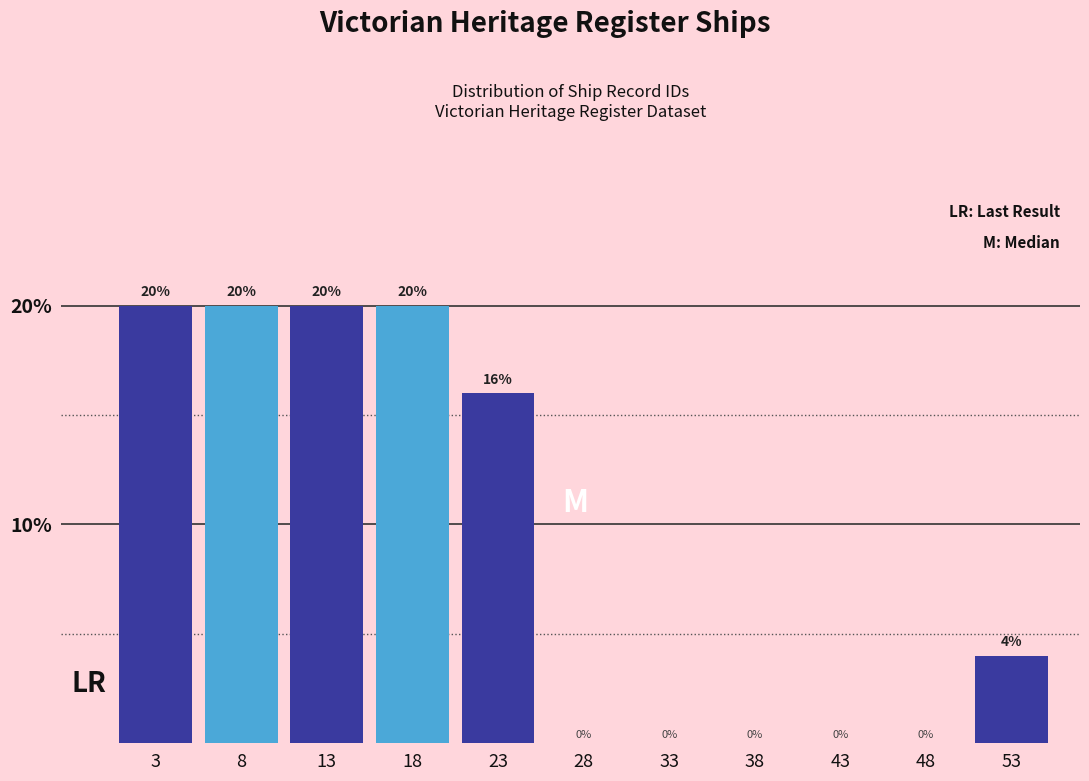

Reading left to right, list every bar in this chart as the range it spans on the x-axis followed by its height.

1 to 6: 20
6 to 11: 20
11 to 16: 20
16 to 21: 20
21 to 26: 16
26 to 31: 0
31 to 36: 0
36 to 41: 0
41 to 46: 0
46 to 51: 0
51 to 56: 4